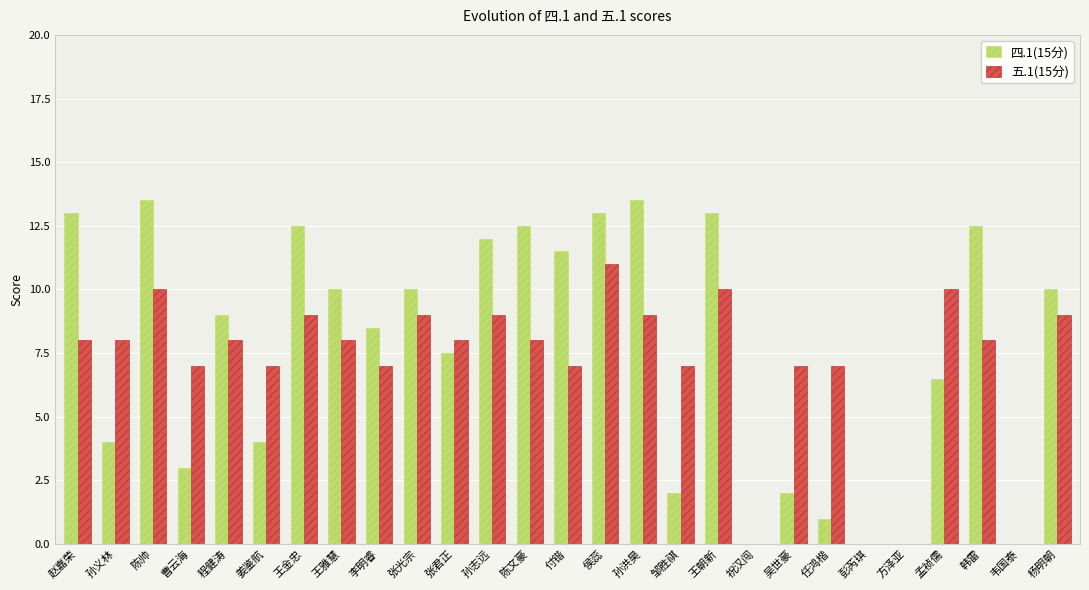

The 四.1(15分) series shows 12.5 at 韩雷. True or false?

True